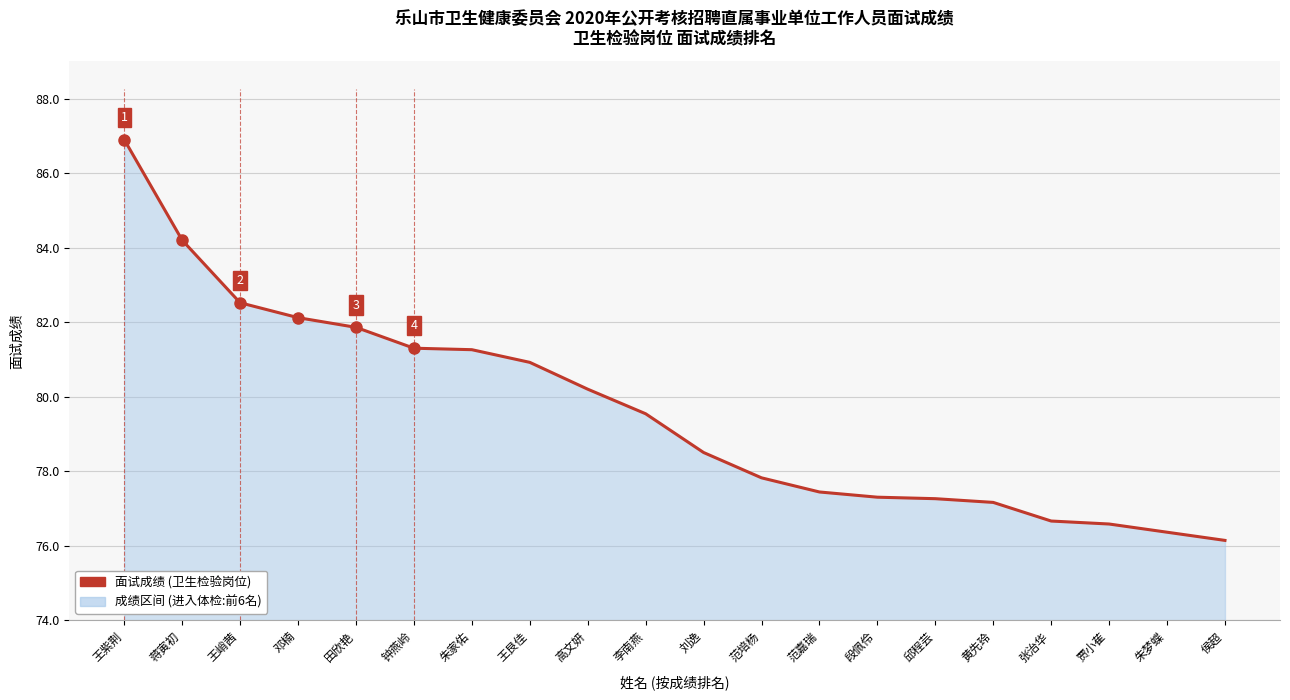

What is the average value?

79.6